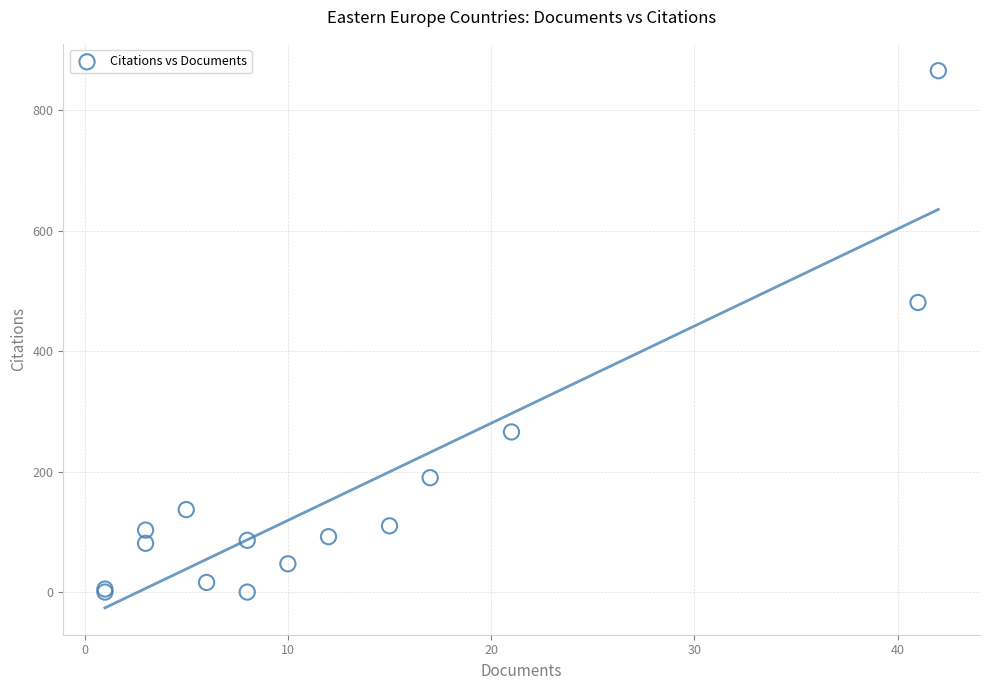

What Y value in the scatter plot is closest to 433?

481